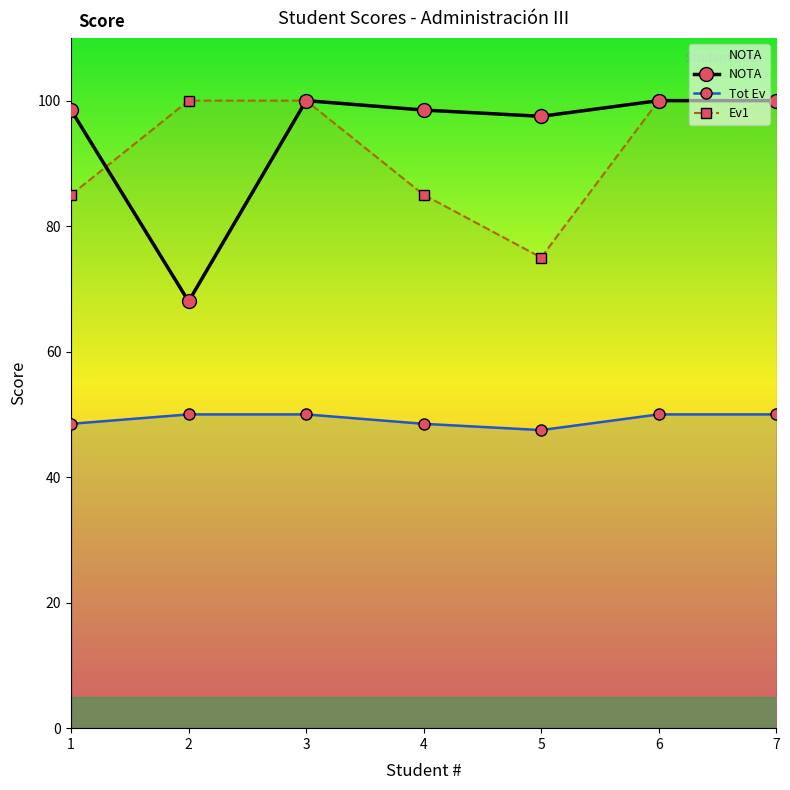

How many intersections are there between Ev1 and NOTA?

1